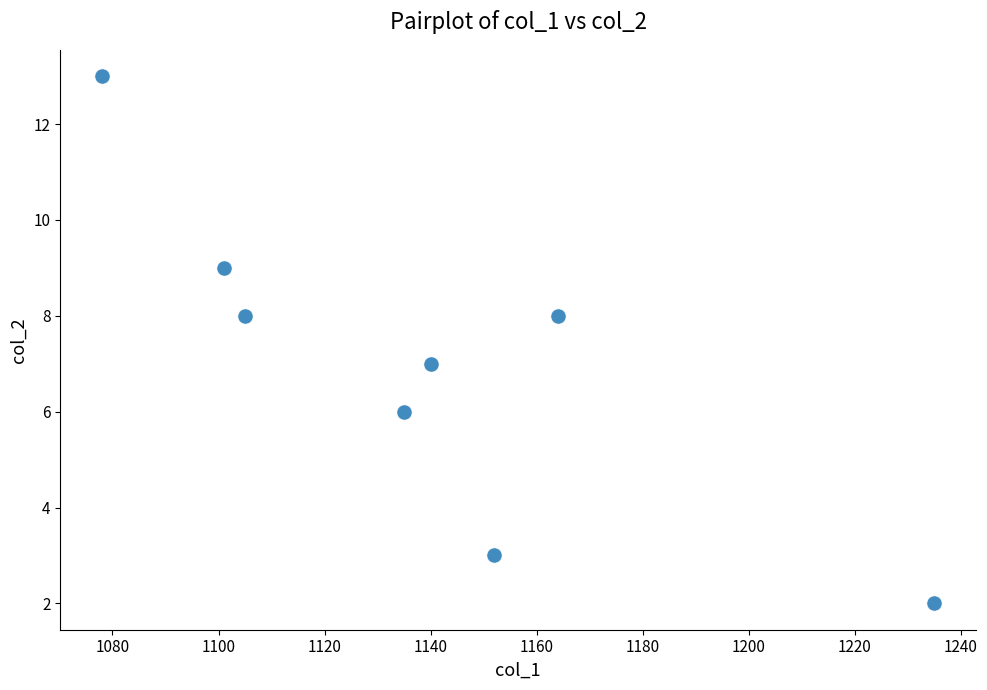

What is the range of Y values (max minus min)?

11